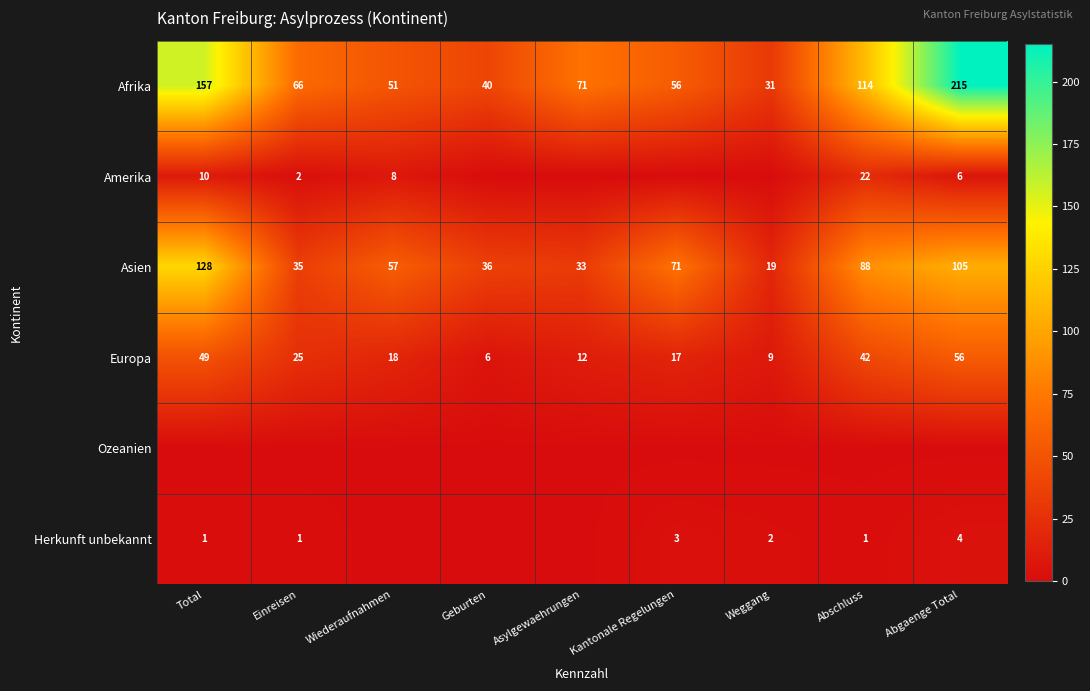

At which label is Afrika closest to 123?

Abschluss